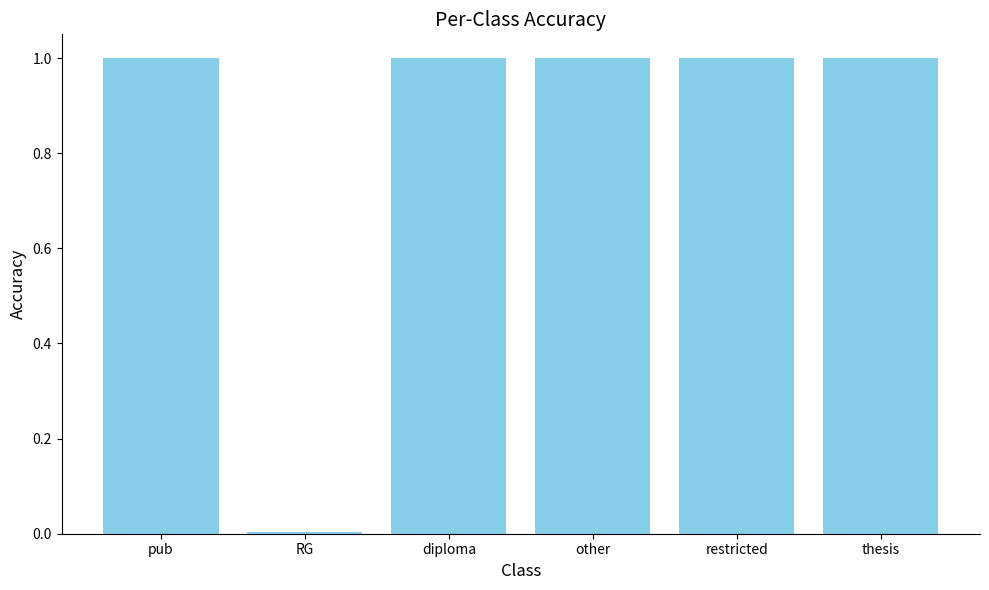

How many categories are shown in the chart?

6